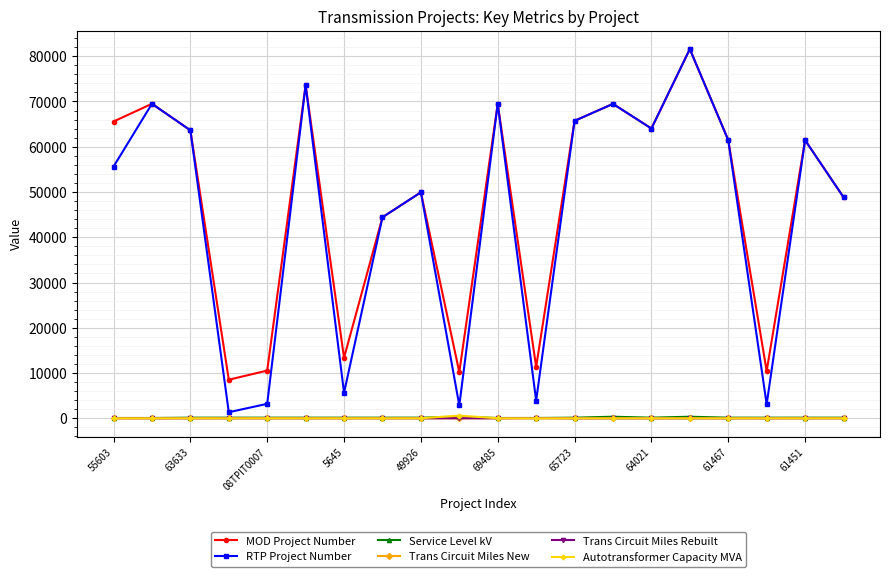

Which series has the widest spread of values?

RTP Project Number